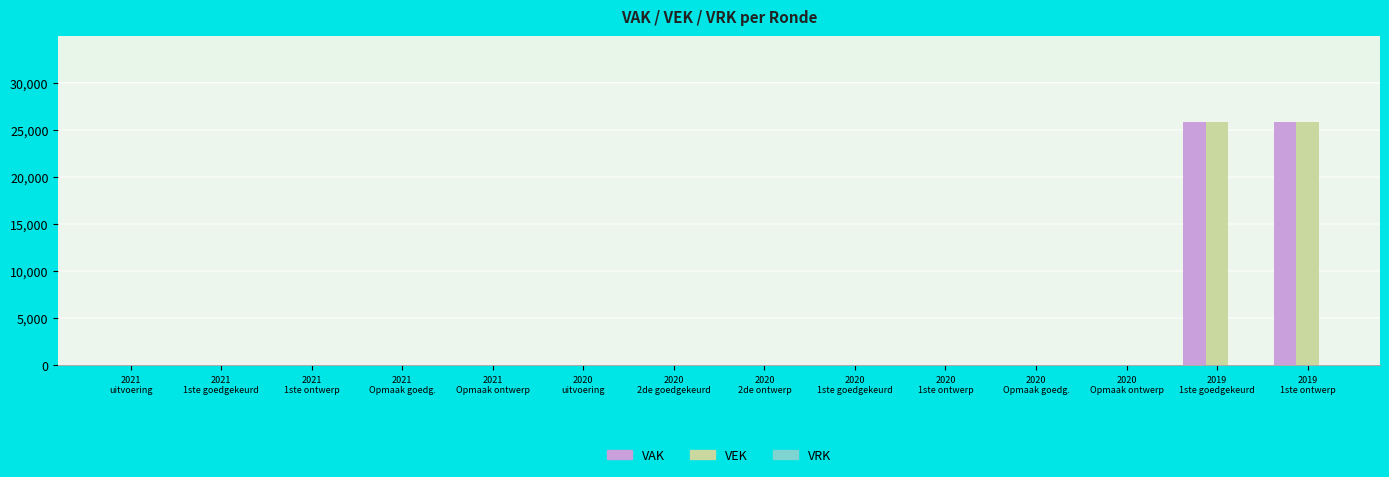

What is the greatest value displayed?

25920